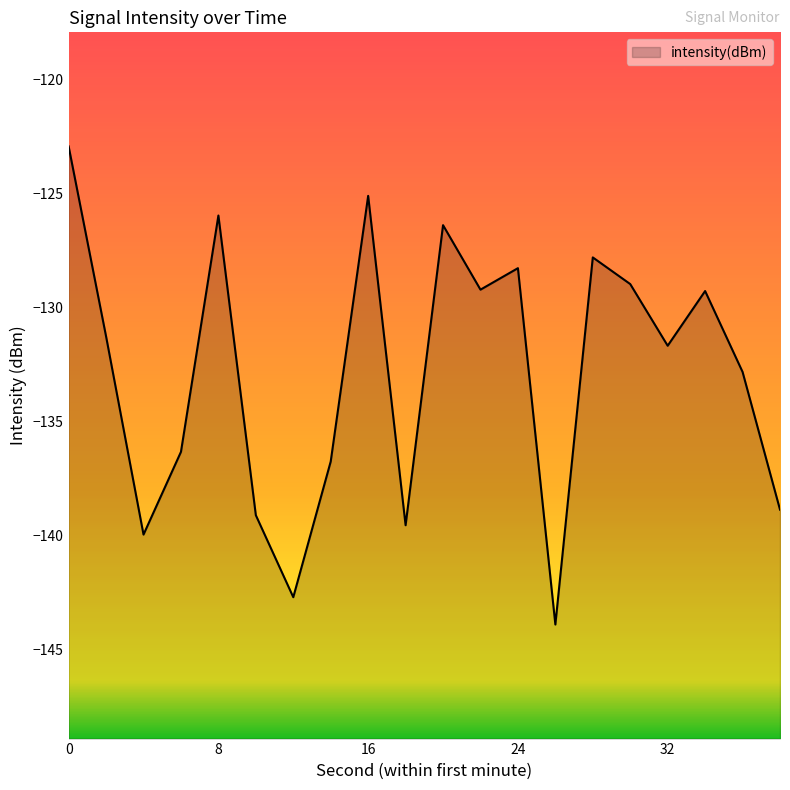

Reading left to right, list all the values displayed in this chart.

0=-122.9	2=-131.3	4=-139.9	6=-136.3	8=-126.0	10=-139.1	12=-142.7	14=-136.7	16=-125.1	18=-139.5	20=-126.4	22=-129.2	24=-128.3	26=-143.9	28=-127.8	30=-129.0	32=-131.7	34=-129.3	36=-132.8	38=-138.9